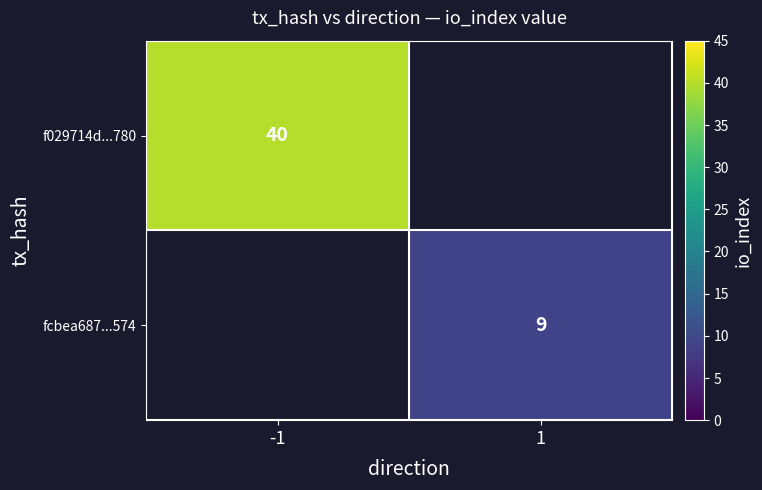

Is it true that fcbea687...574 equals 9 at 1?

True